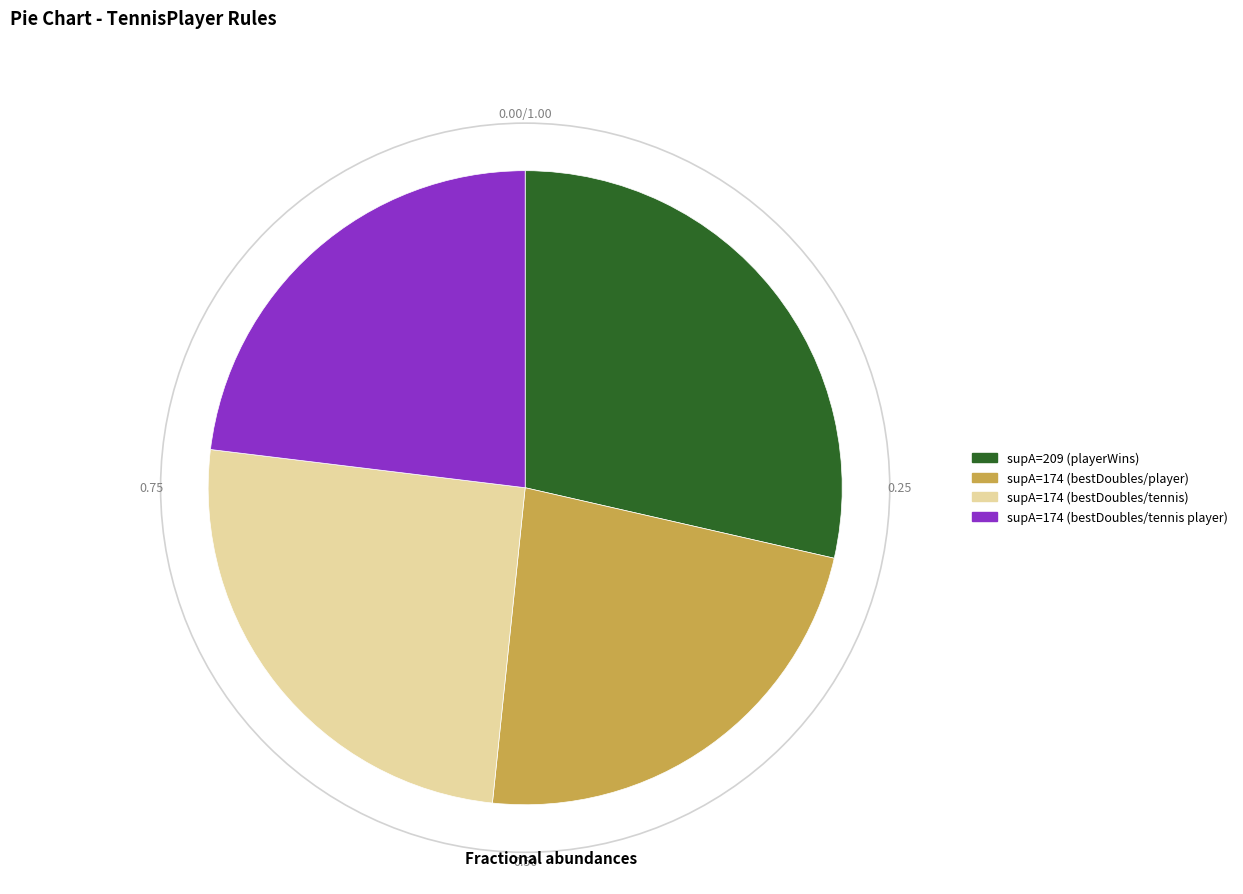

Does any single category account for the majority?

No